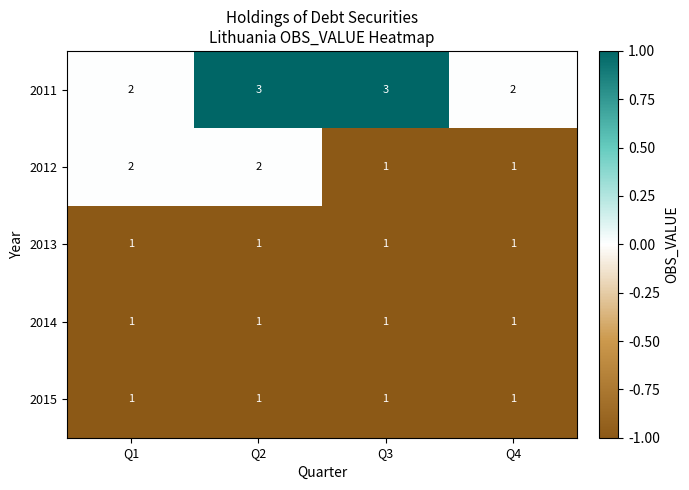

What is the greatest value displayed?

3